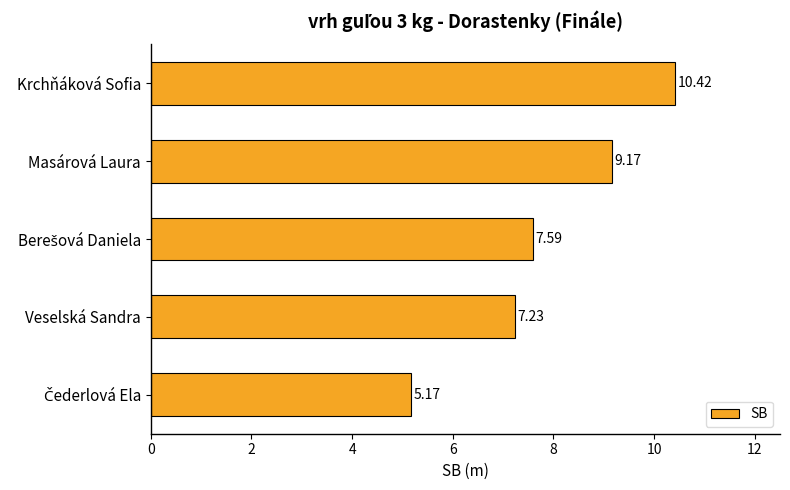

What is the change in value from Krchňáková Sofia to Veselská Sandra?

-3.2